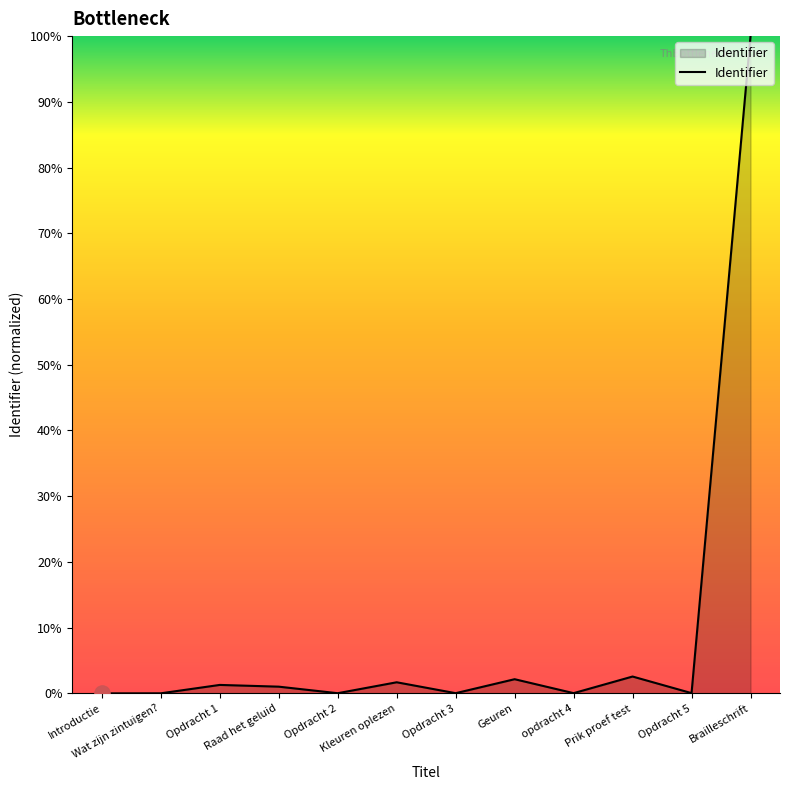

What is the ratio of the value at Kleuren oplezen to the value at Geuren?

0.8